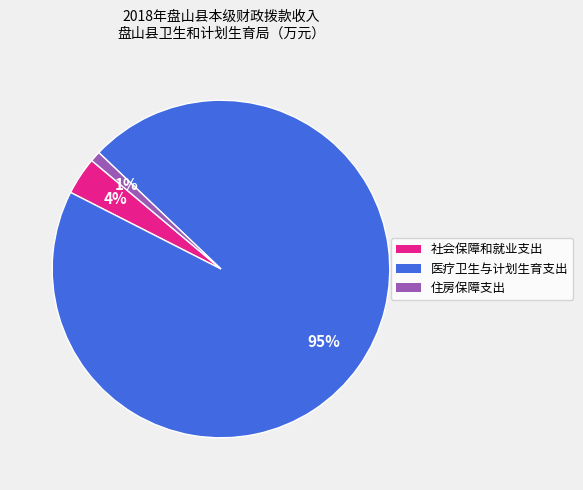

Is it true that 住房保障支出 is 1% of the pie?

True